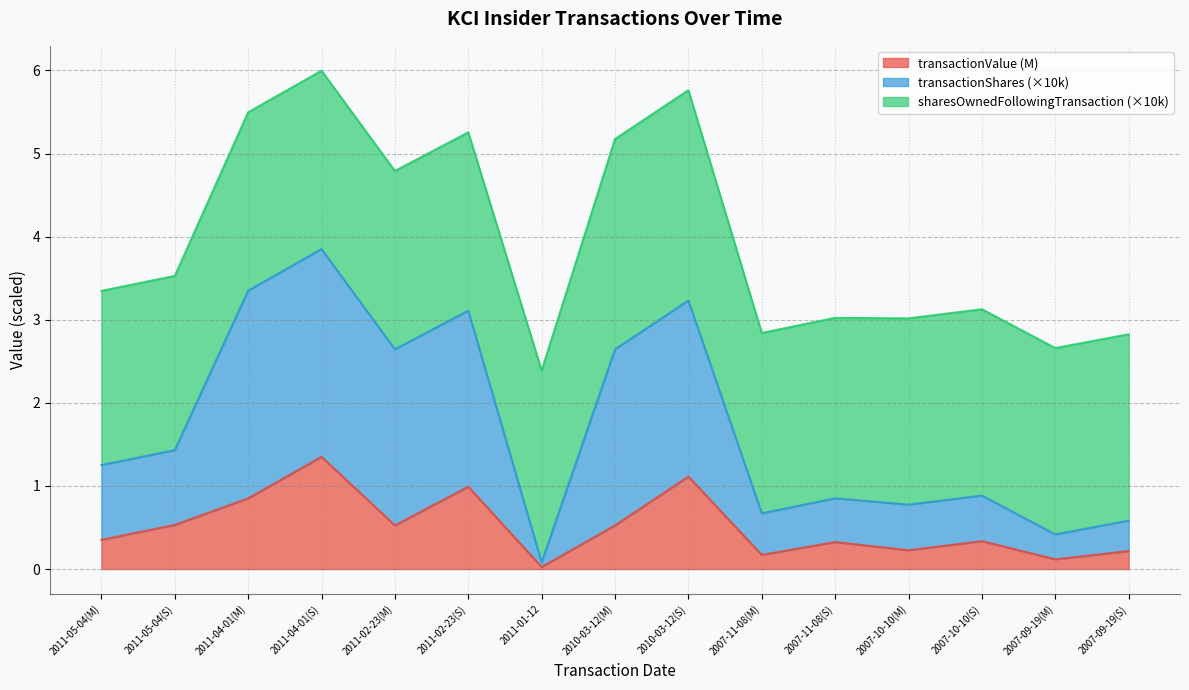

What is the value of the transactionShares point at the 7th from the left?

0.1